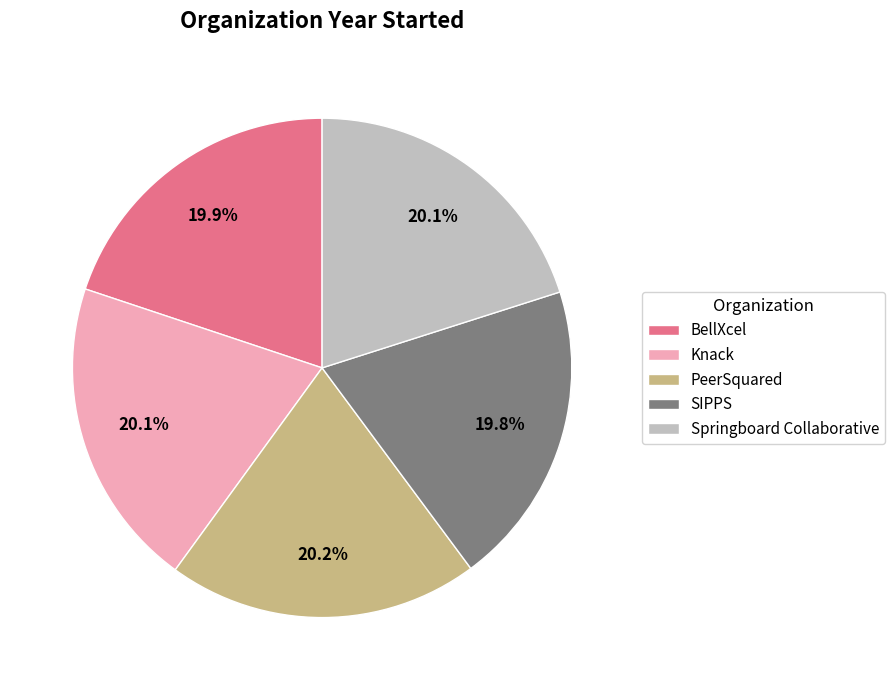

The Knack slice represents 14% of the pie. True or false?

False